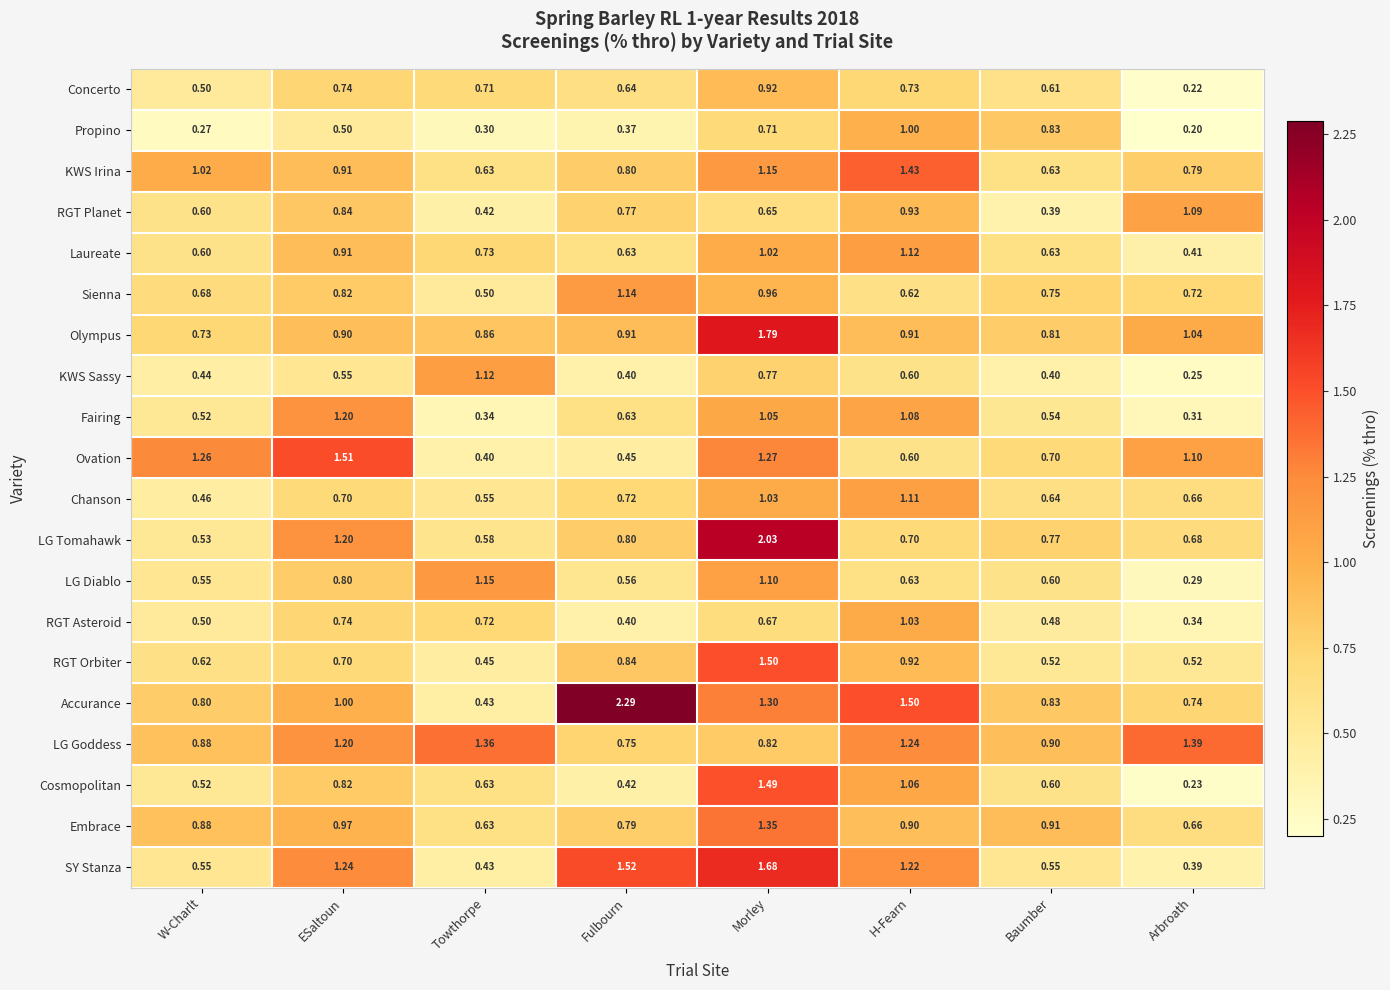

At which label is LG Goddess closest to 1?

Baumber